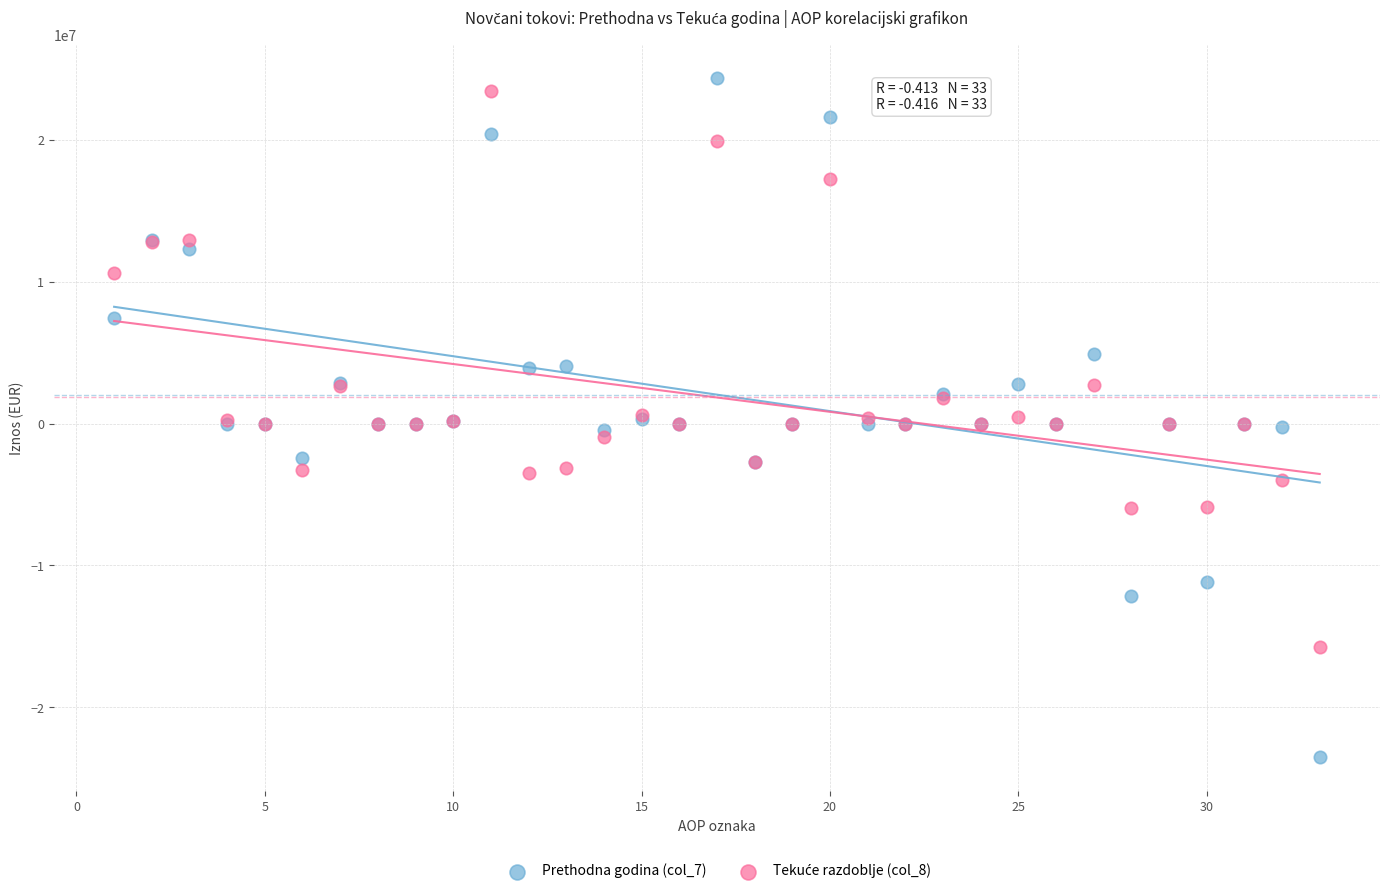

Which series contains the lowest Y value?

Prethodna godina (col_7)